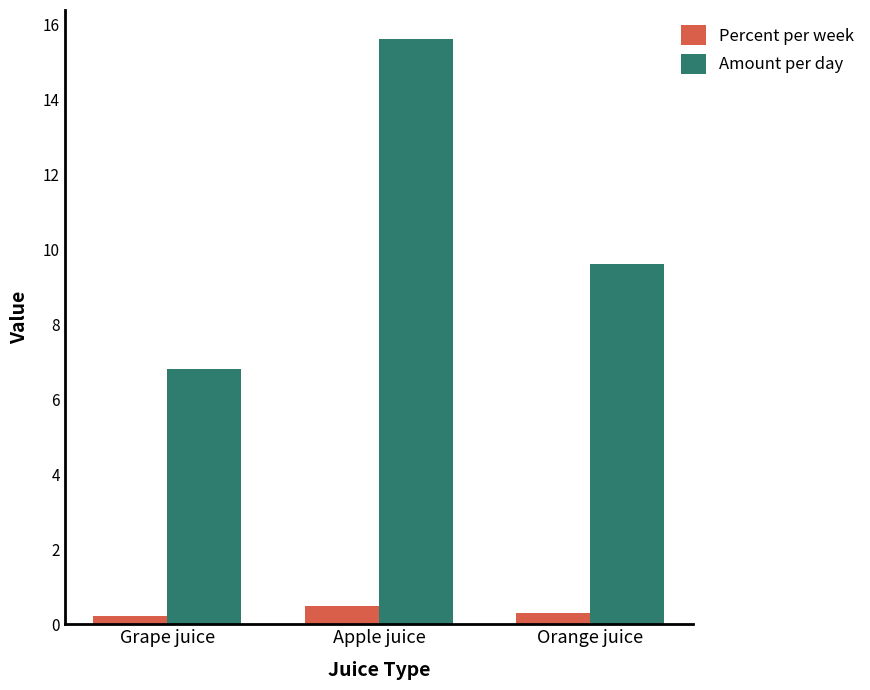

What is the spread (max minus min) of values at Orange juice?

9.3